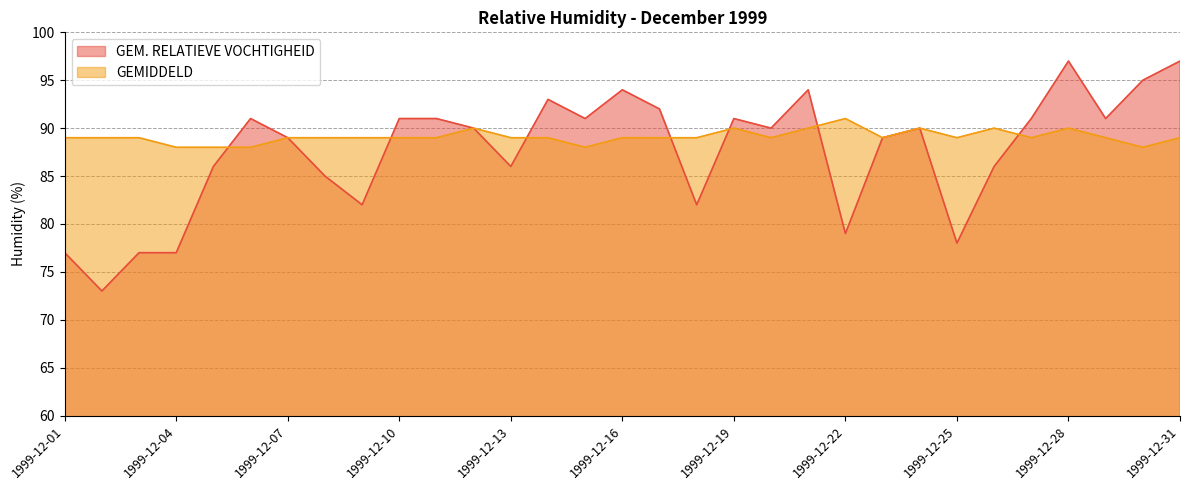

Reading left to right, transcribe all the data shown in this chart.

GEM. RELATIEVE VOCHTIGHEID: 77	73	77	77	86	91	89	85	82	91	91	90	86	93	91	94	92	82	91	90	94	79	89	90	78	86	91	97	91	95	97
GEMIDDELD: 89	89	89	88	88	88	89	89	89	89	89	90	89	89	88	89	89	89	90	89	90	91	89	90	89	90	89	90	89	88	89